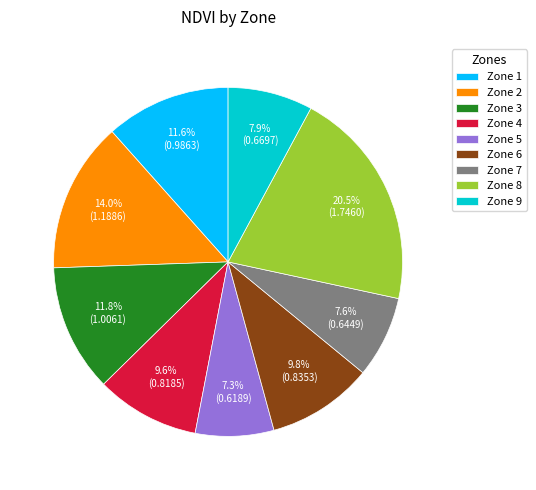

What is the largest slice in the pie chart?

Zone 8